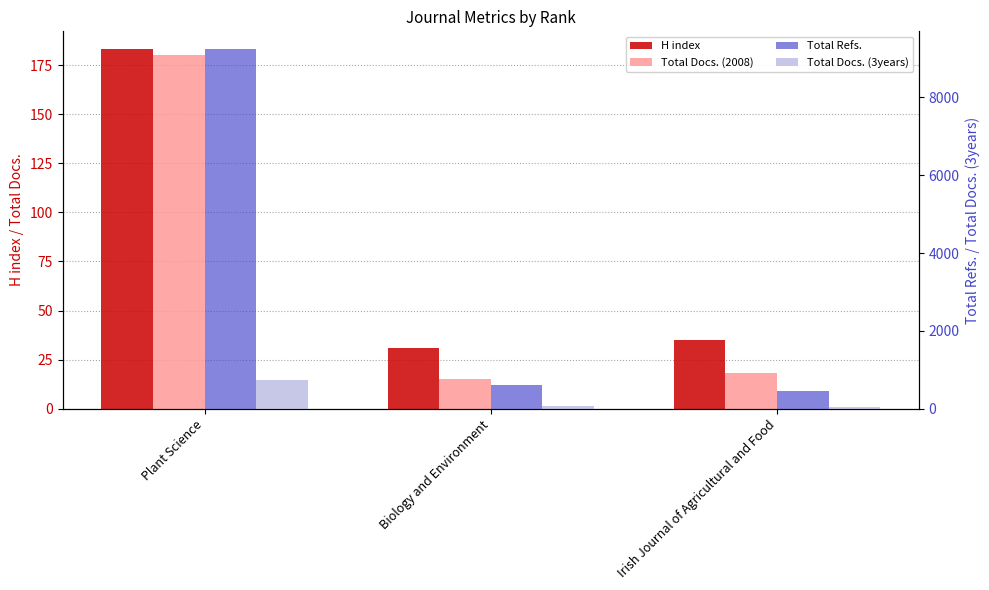

Are the bars grouped side by side (vs. stacked)?

Yes